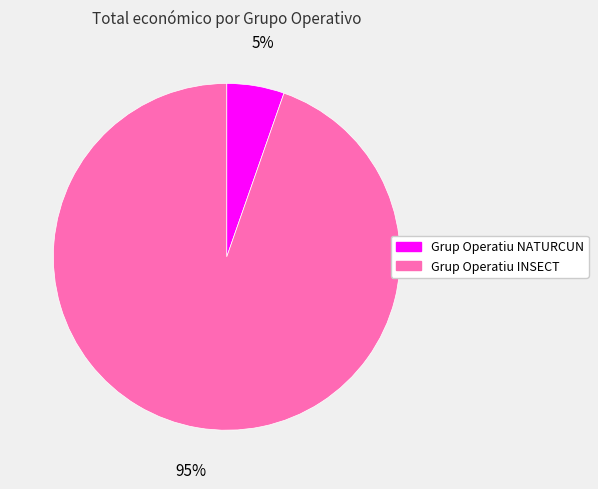

What is the majority slice?

Grup Operatiu INSECT